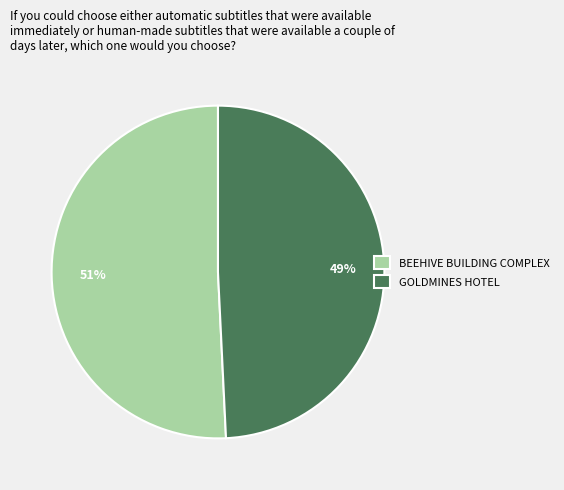

What is the smallest slice in the pie chart?

GOLDMINES HOTEL